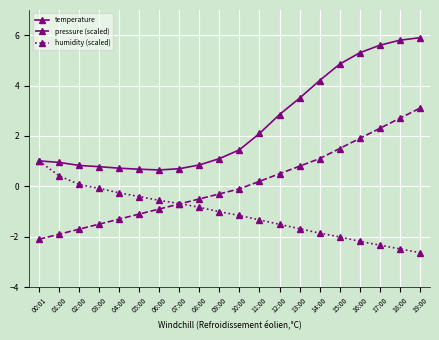

At which label does pressure (scaled) reach its minimum?

00:01